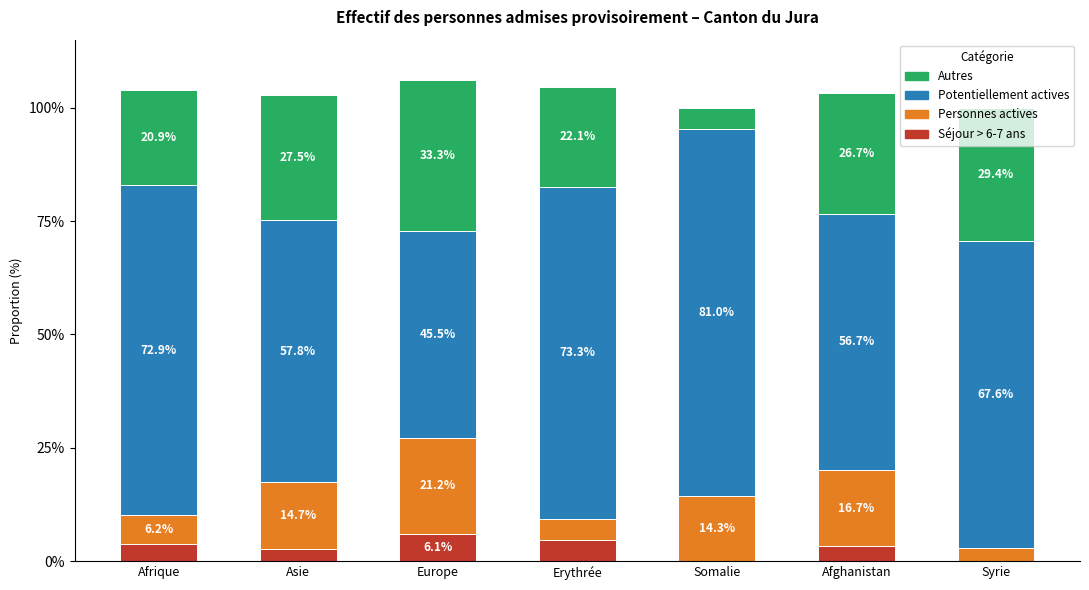

What are all the series names shown in the legend?

Autres, Potentiellement actives, Personnes actives, Séjour > 6-7 ans